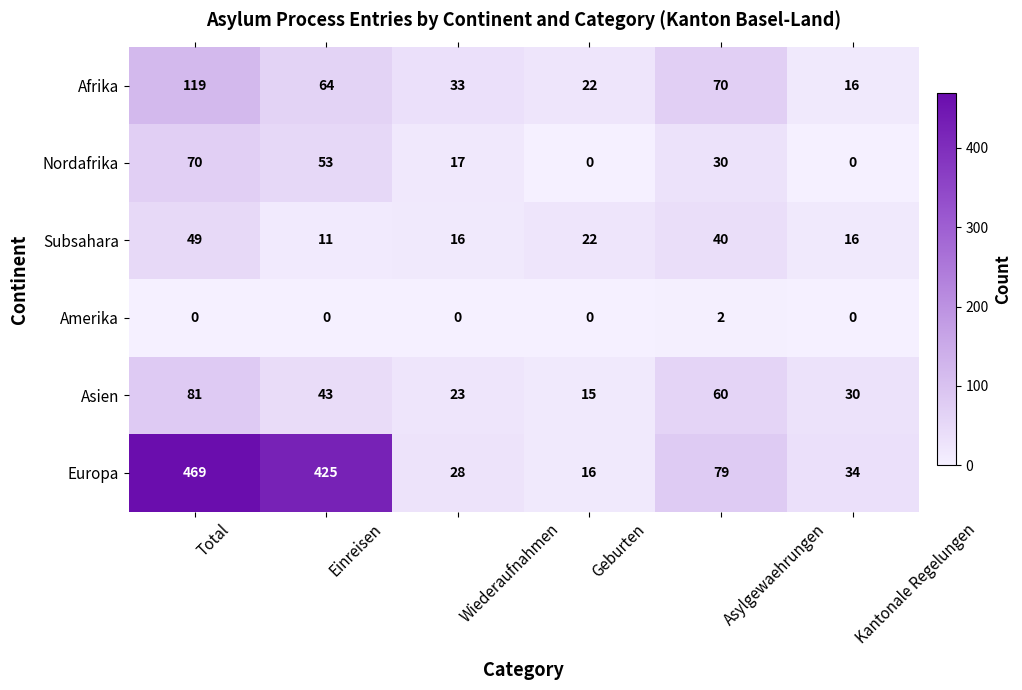

The value of Nordafrika at Kantonale Regelungen is 0. True or false?

True